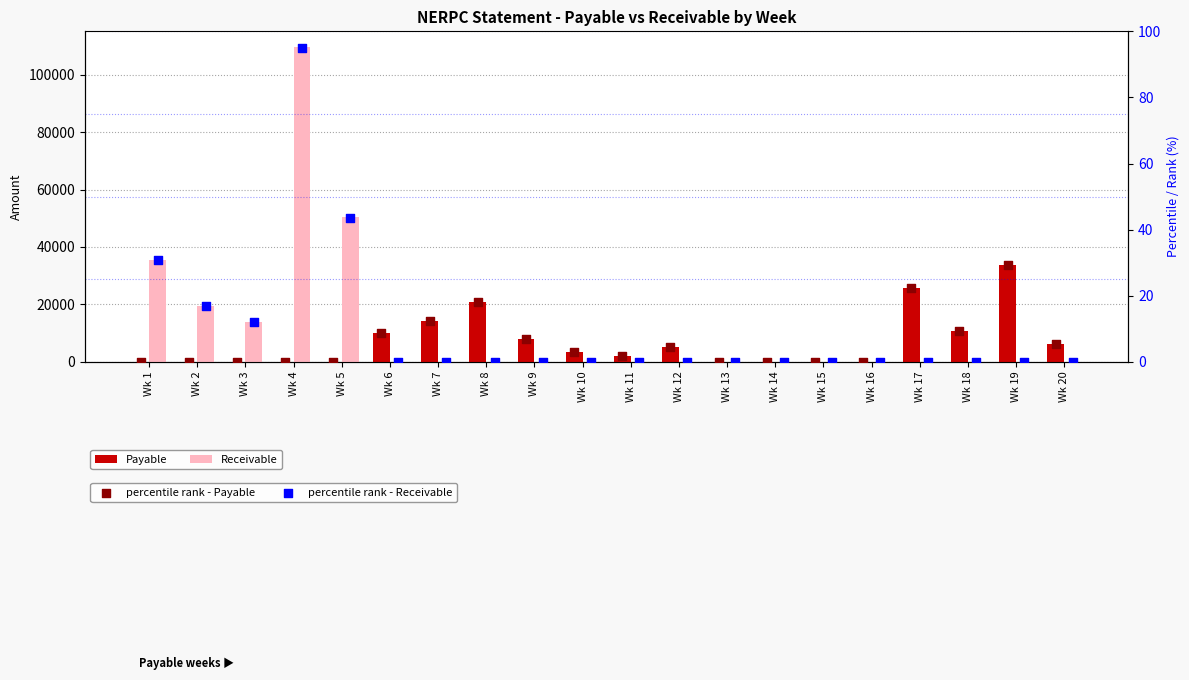

Which series has the widest spread of Y values?

Receivable